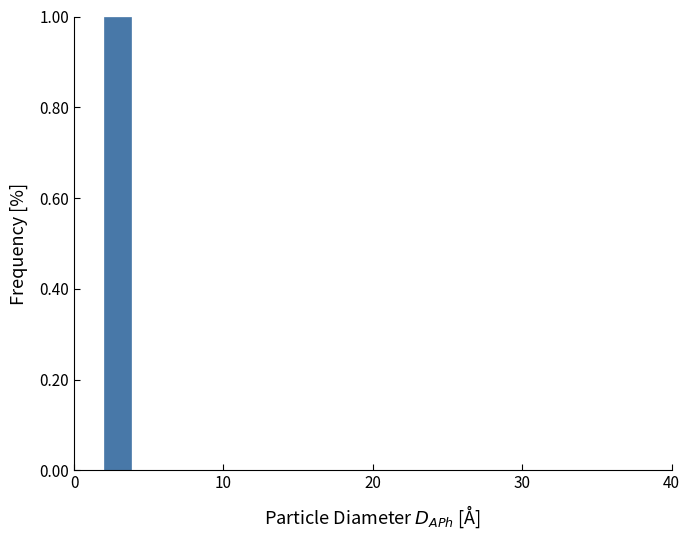

Read against the x-axis, roughly where is the centre of the tallest bar?

3